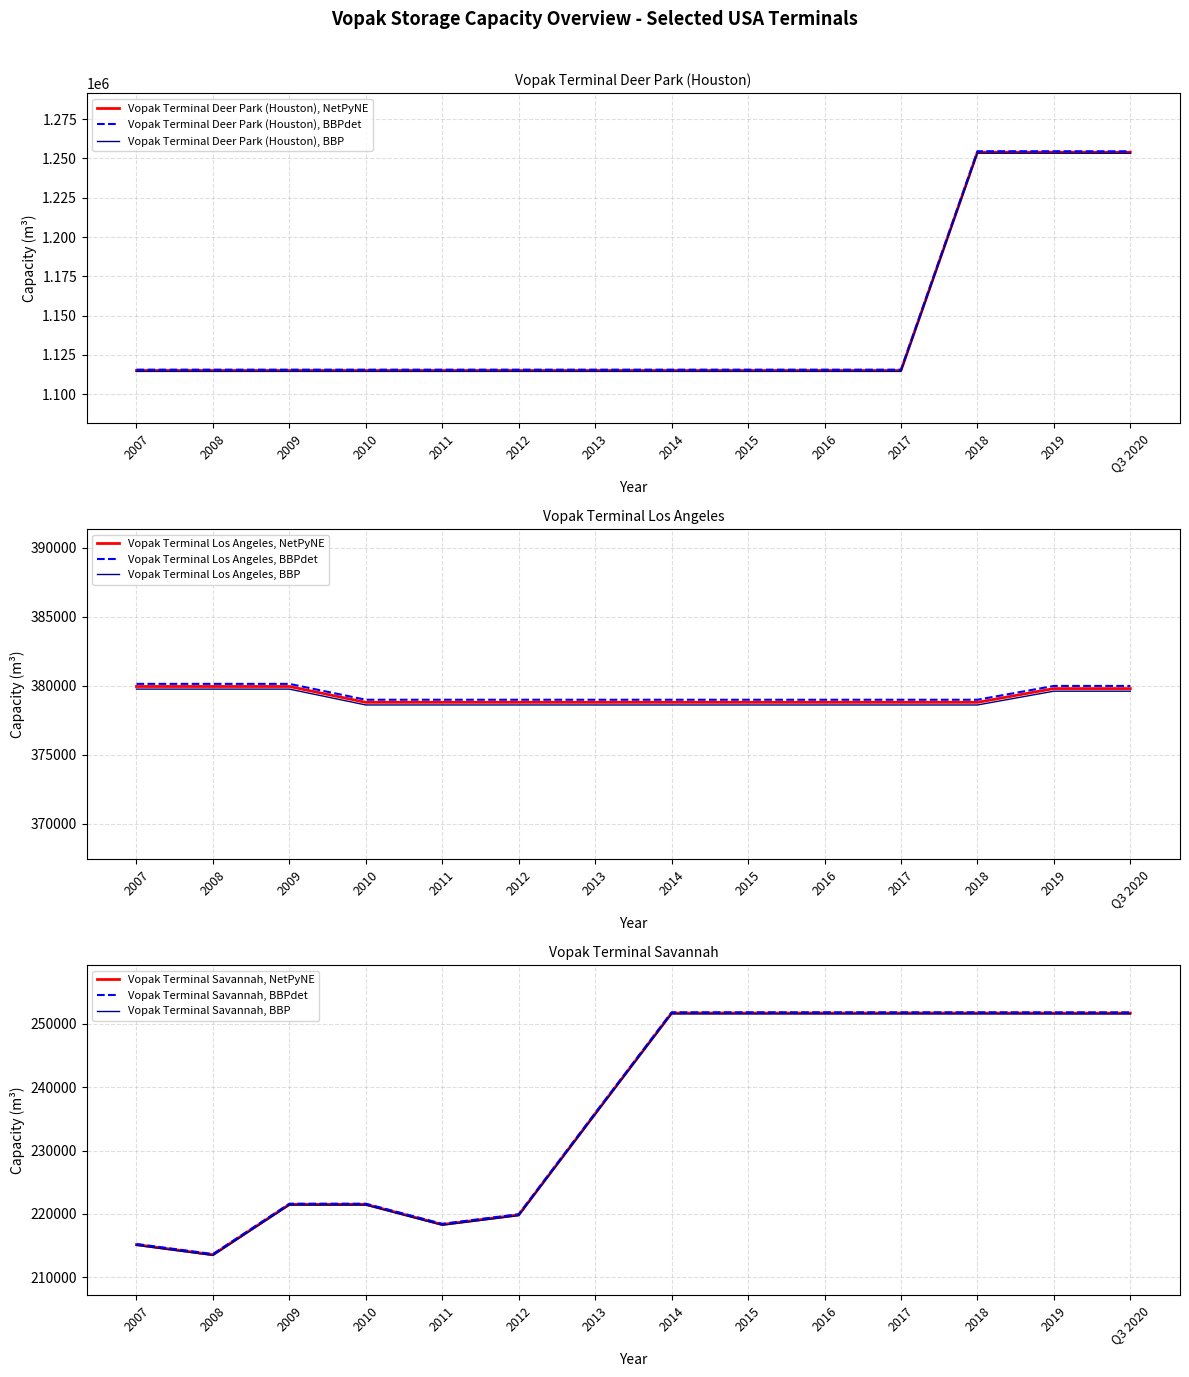

What is the label of the 2nd point from the right?

2019